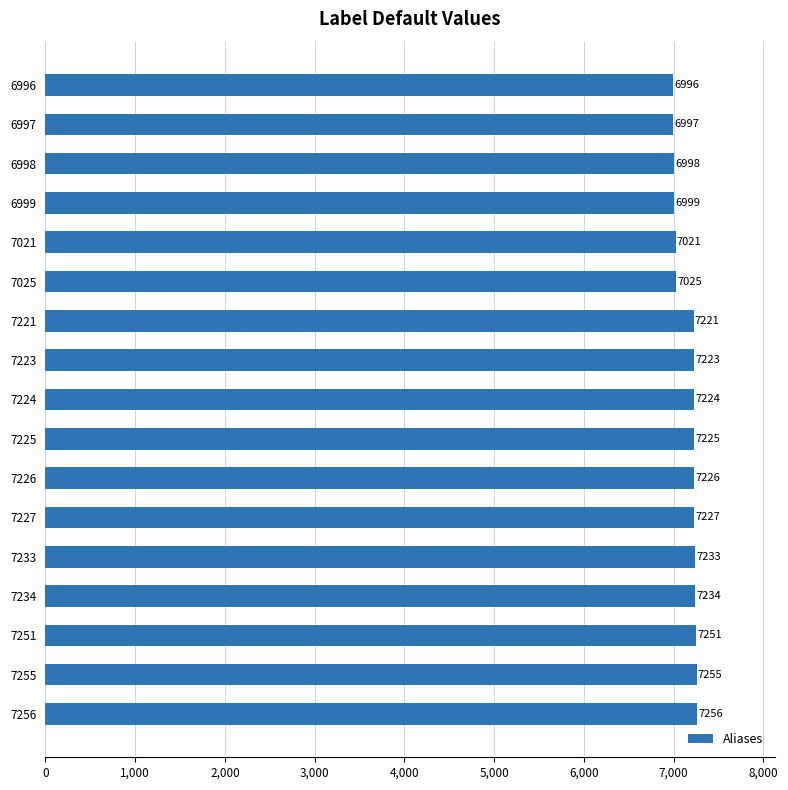

Reading top to bottom, list all the values displayed in this chart.

6996	6997	6998	6999	7021	7025	7221	7223	7224	7225	7226	7227	7233	7234	7251	7255	7256